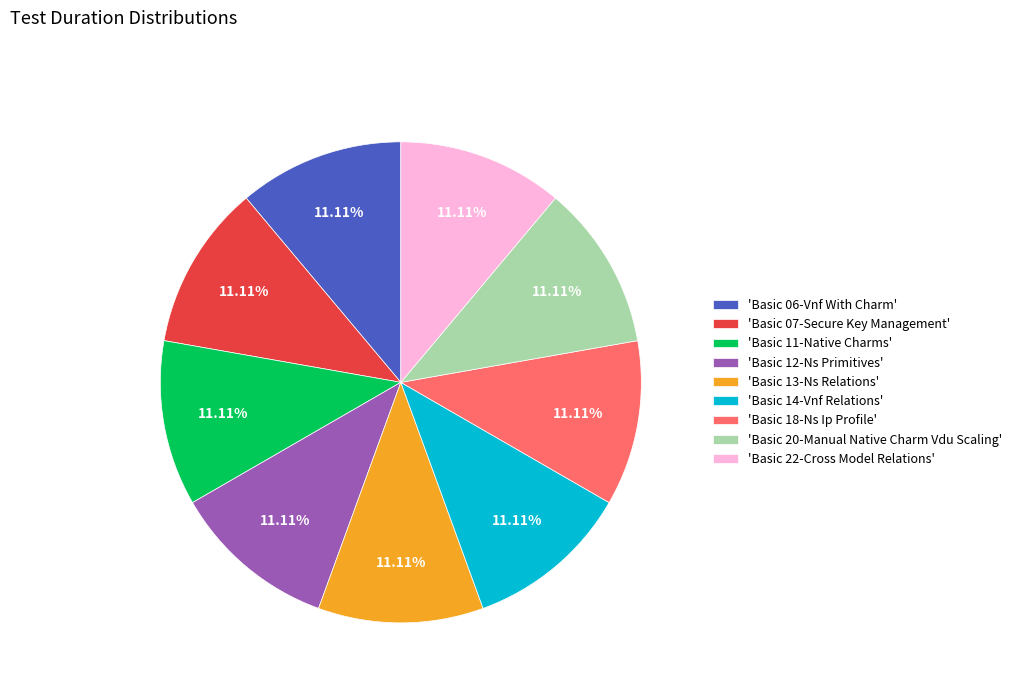

How many segments does this pie chart have?

9